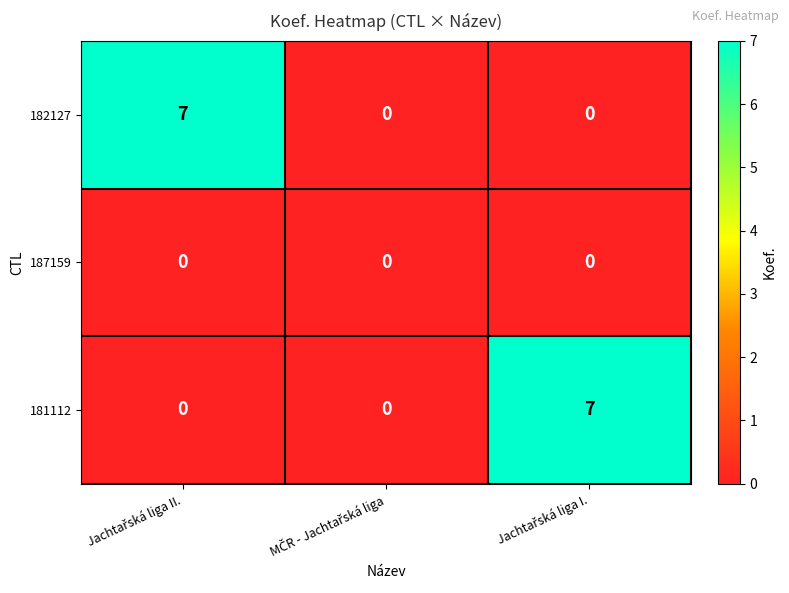

Count the 181112 values in the range 0 to 7.

3